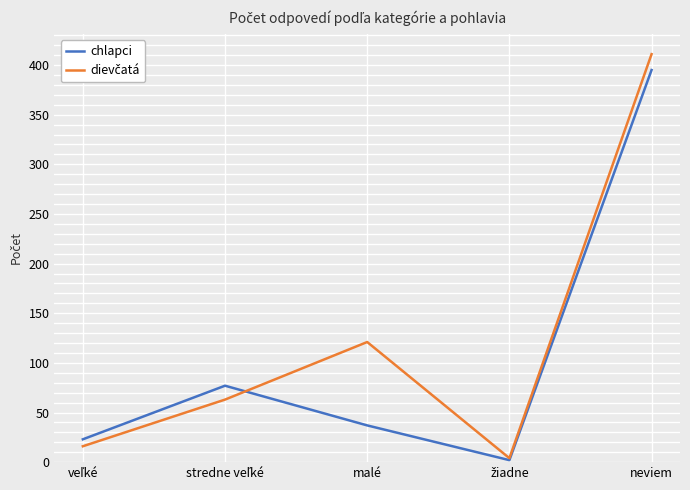

What is the spread (max minus min) of values at malé?

84